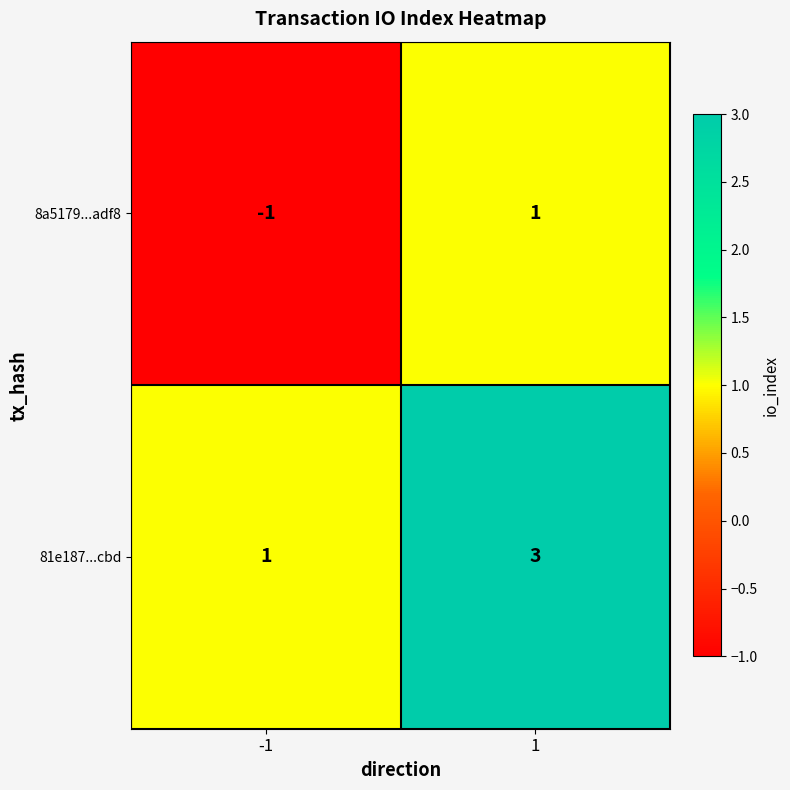

At -1, list the series in order from largest to smallest.

81e187...cbd, 8a5179...adf8